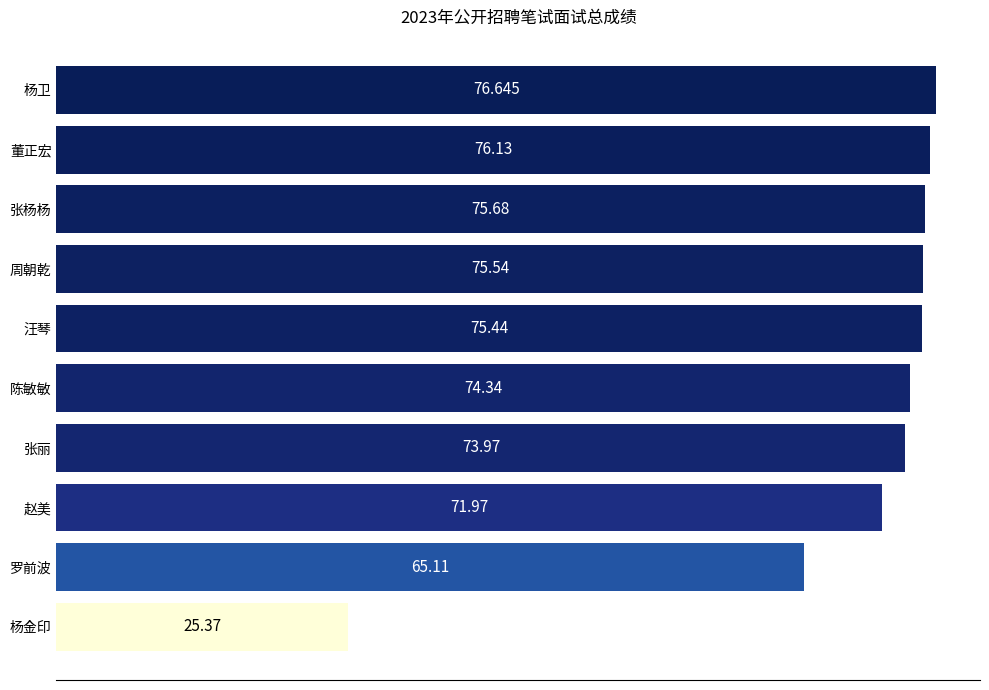

At which label is the value closest to 51?

罗前波